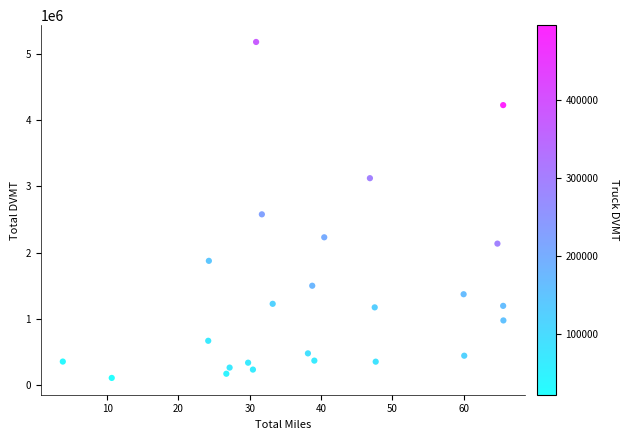

What Y value in the scatter plot is closest to 2643394?

2577190.0